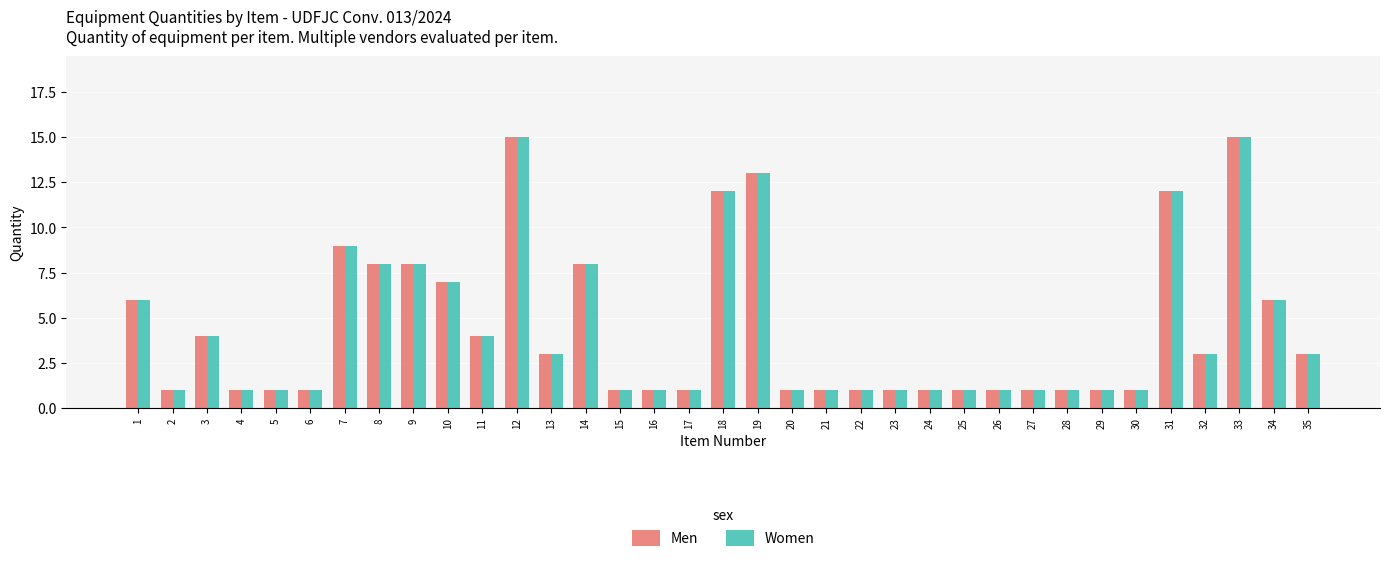

What is the sum of all Men values?

154